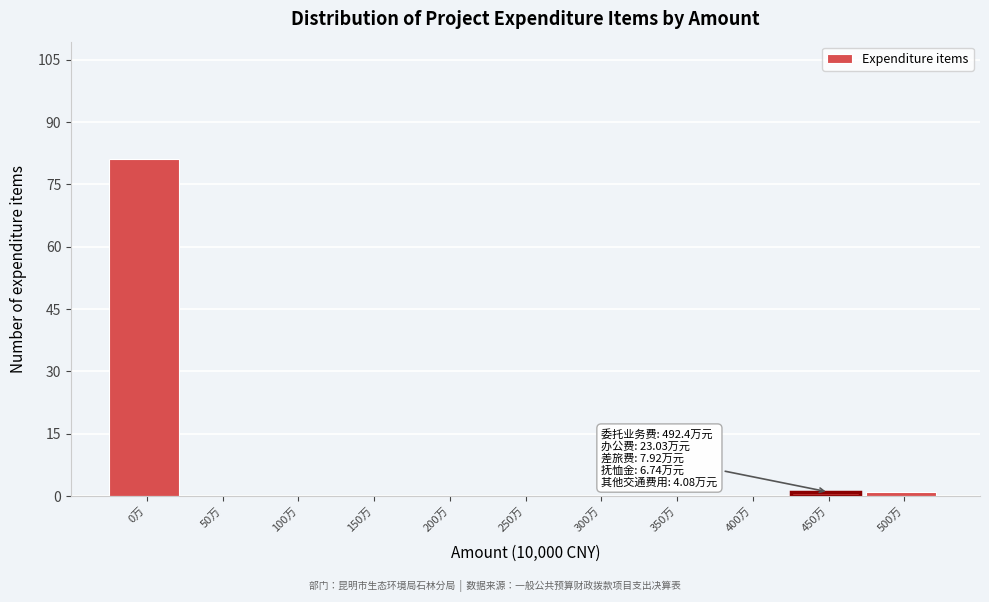

Reading right to left, what are all the values shown in this chart?

500万=1	450万=1	400万=0	350万=0	300万=0	250万=0	200万=0	150万=0	100万=0	50万=0	0万=81